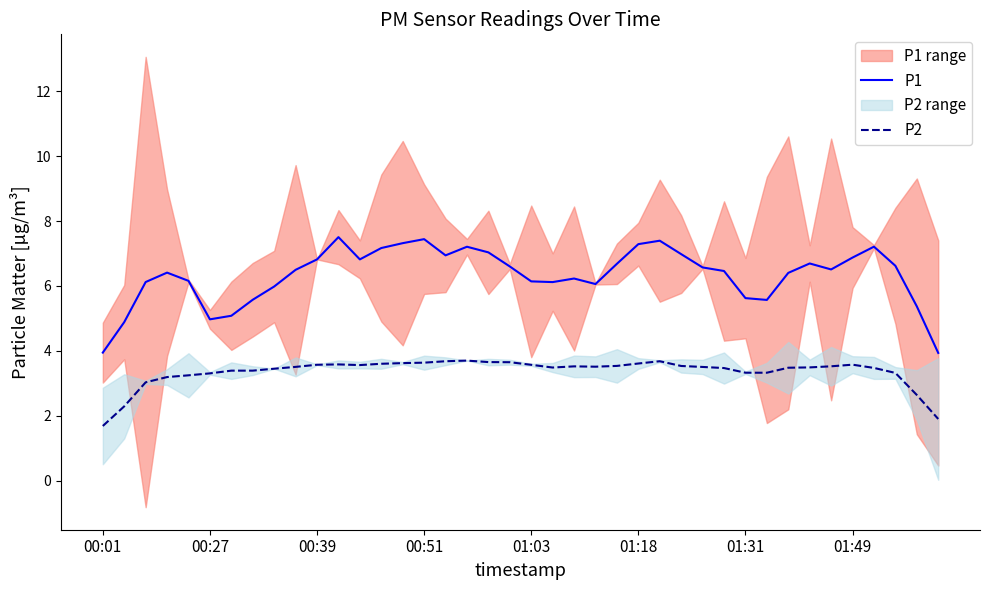

True or false: P1 and P2 cross at least once.

False